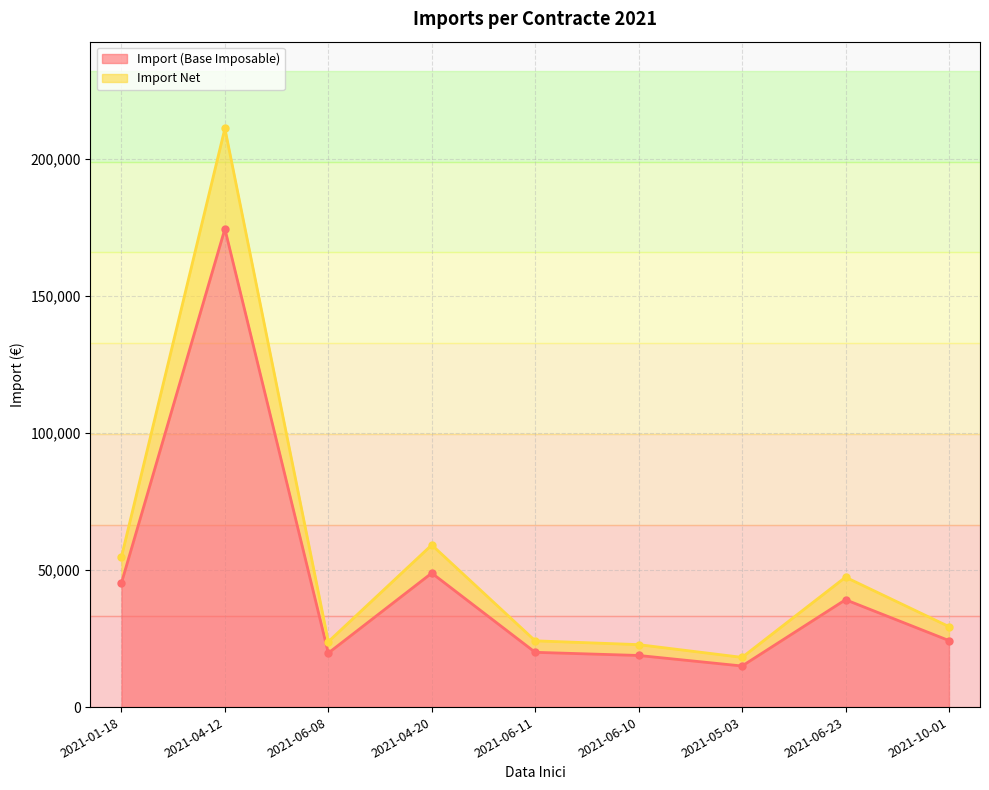

Where is the first local maximum for Import (Base Imposable)?

2021-04-12